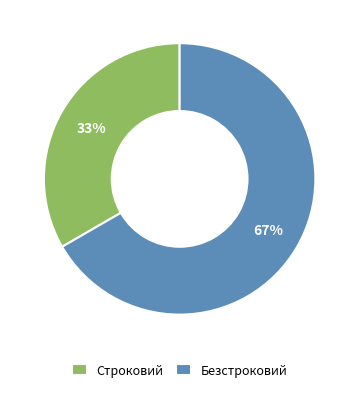

The Строковий slice represents 33% of the pie. True or false?

True